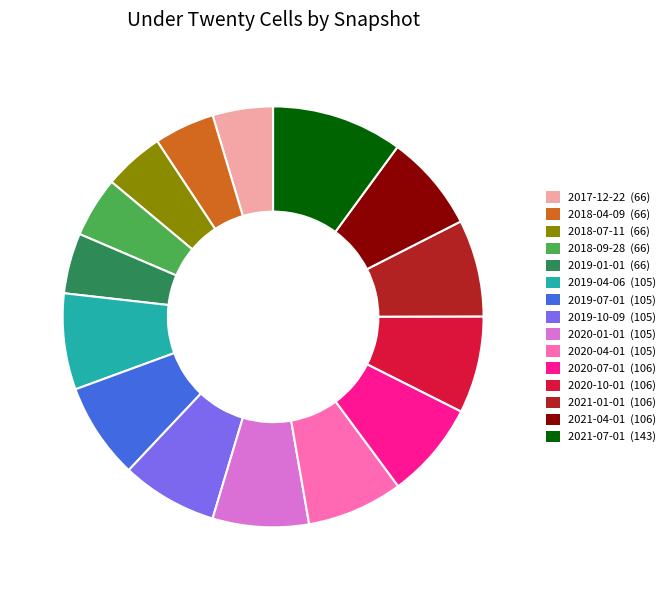

Between 2020-07-01 (106) and 2018-09-28 (66), which is larger?

2020-07-01 (106)